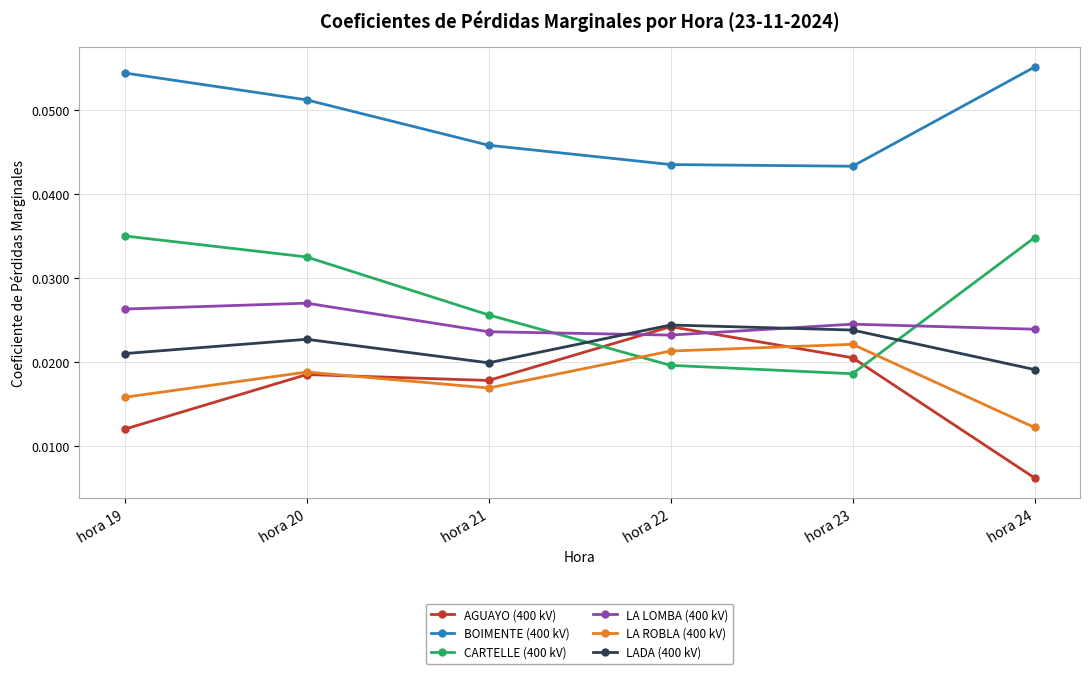

At which category does the chart reach its minimum across all series?

hora 24